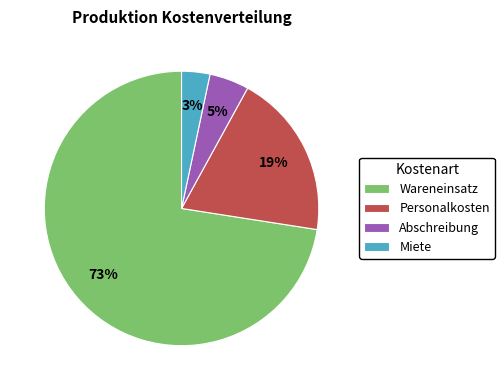

Combined, do Wareneinsatz and Abschreibung account for over 50%?

Yes